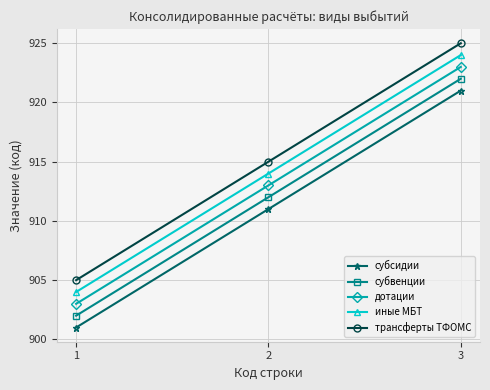

Which series has the largest total across all categories?

трансферты ТФОМС